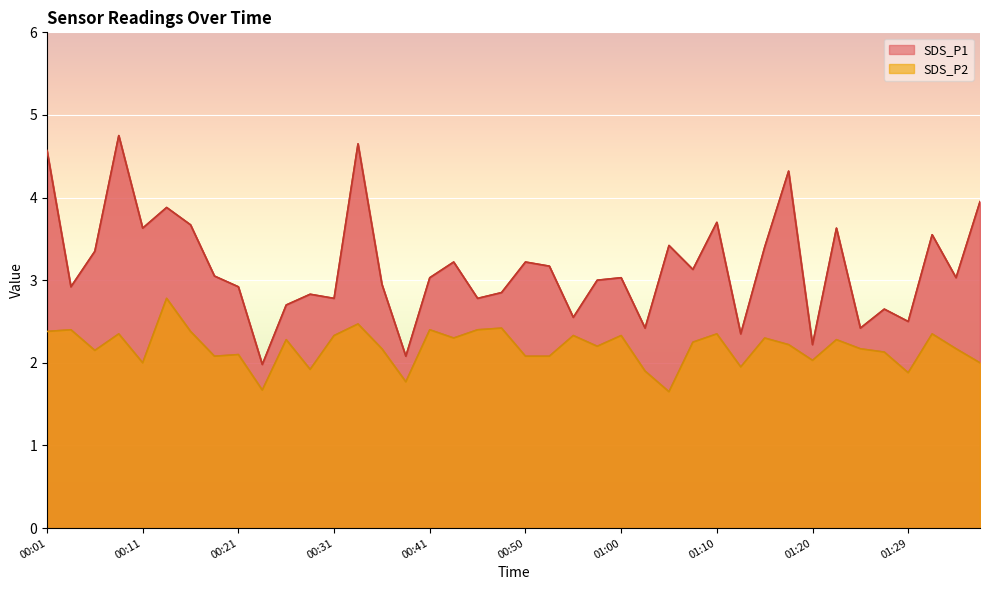

What value does the SDS_P1 series have at 00:50?

3.2